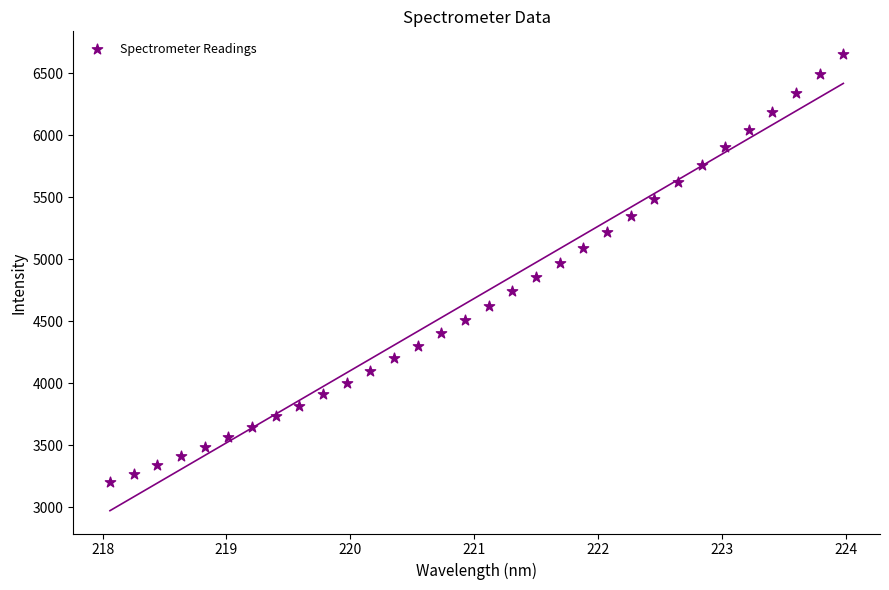

What is the range of Y values (max minus min)?

3453.7